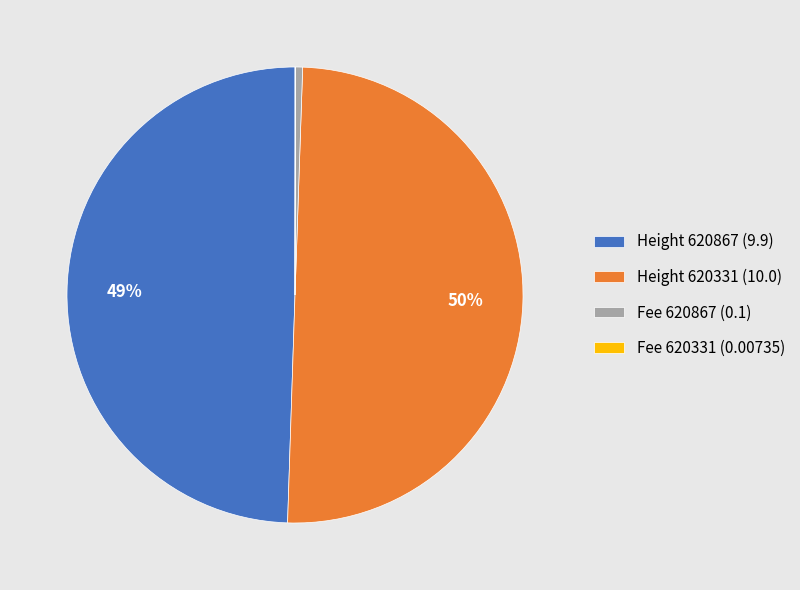

Is Fee 620867 (0.1) the majority of the pie?

No